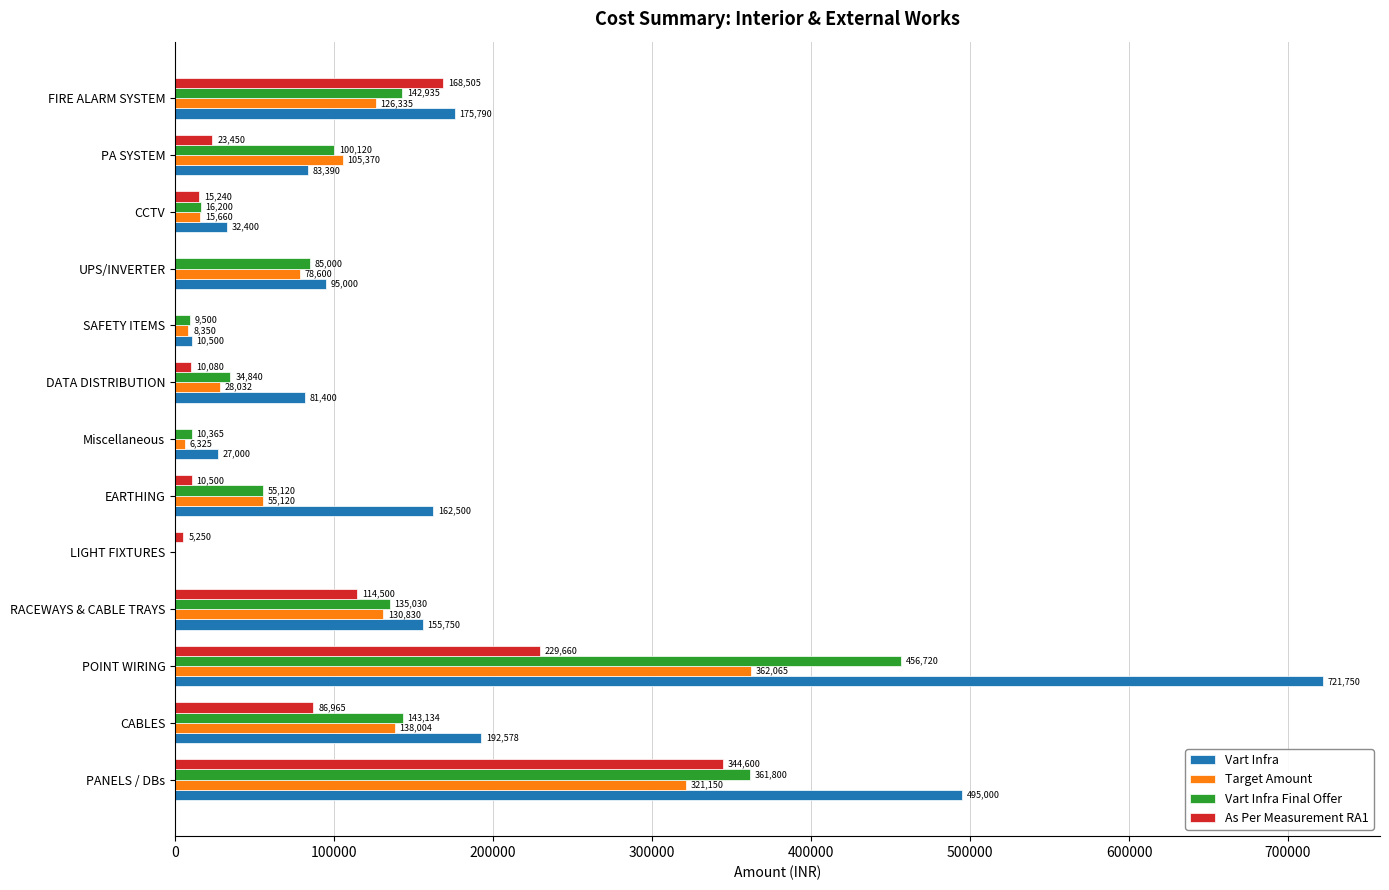

Where is Vart Infra nearest to the value 360875?

PANELS / DBs